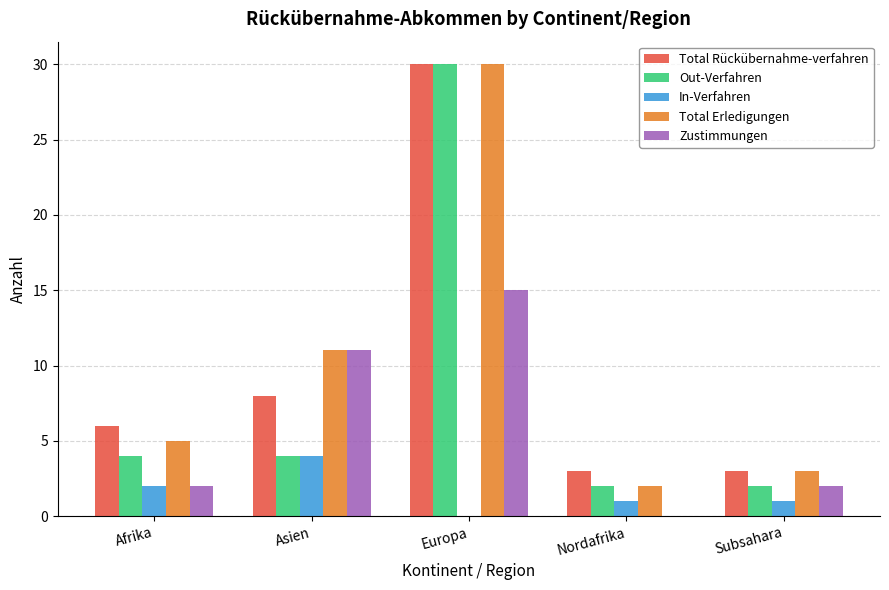

Count the number of categories in the chart.

5